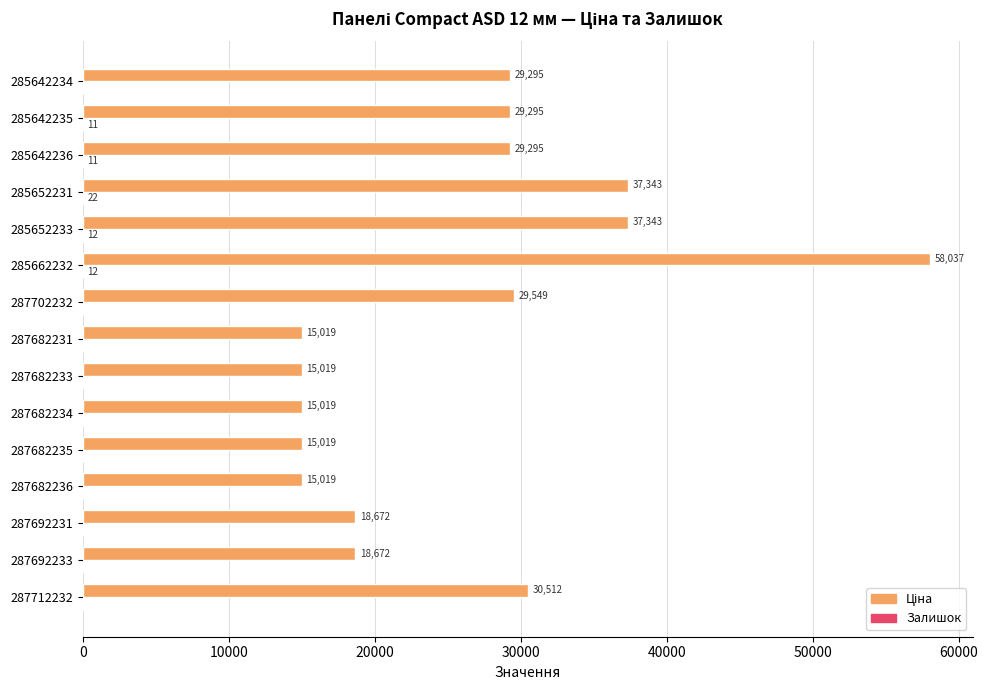

At which category is the sum across all series the highest?

285662232